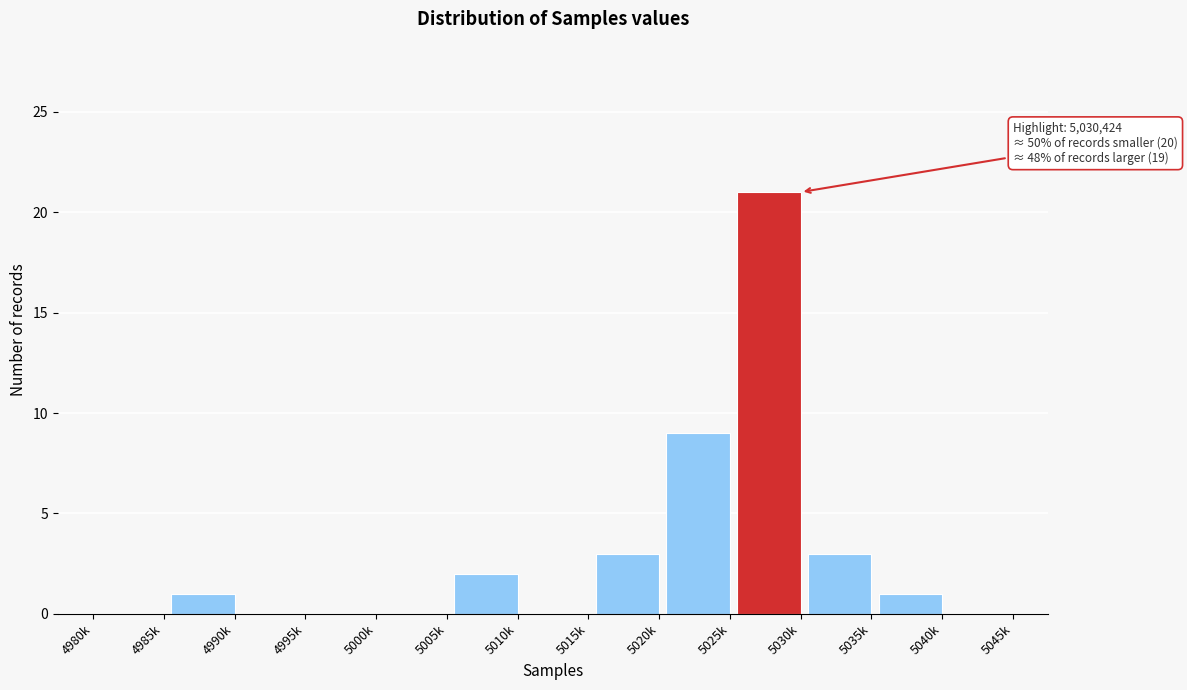

Reading left to right, what are all the values shown in this chart?

4980k=0	4985k=0	4990k=1	4995k=0	5000k=0	5005k=0	5010k=2	5015k=0	5020k=3	5025k=9	5030k=21	5035k=3	5040k=1	5045k=0